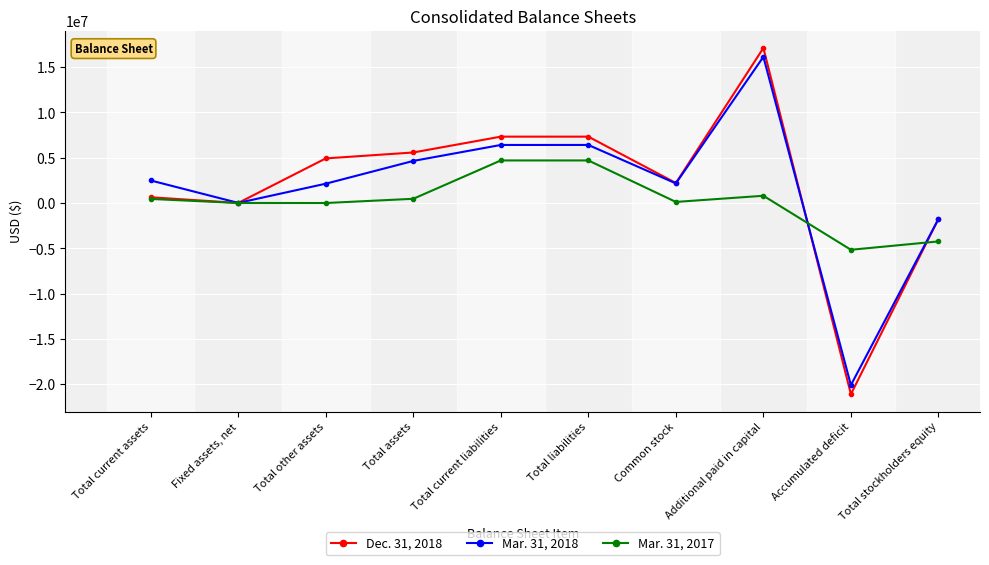

At which label does Dec. 31, 2018 reach its minimum?

Accumulated deficit